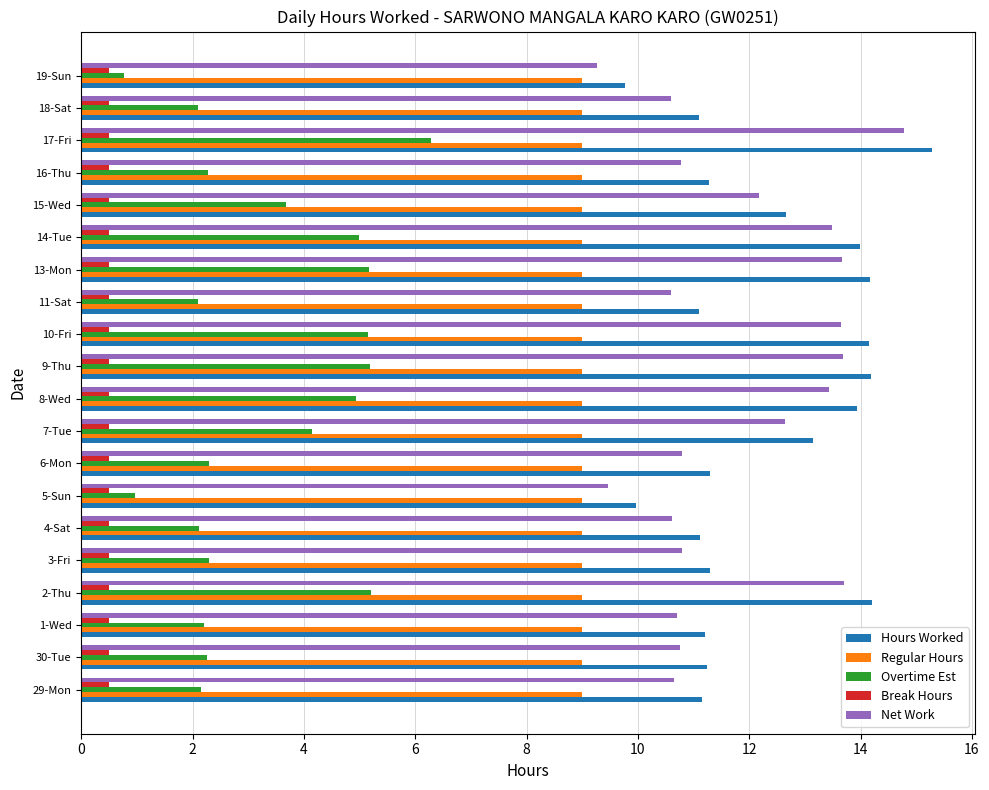

True or false: Overtime Est has a value of 4.0 at 30-Tue.

False